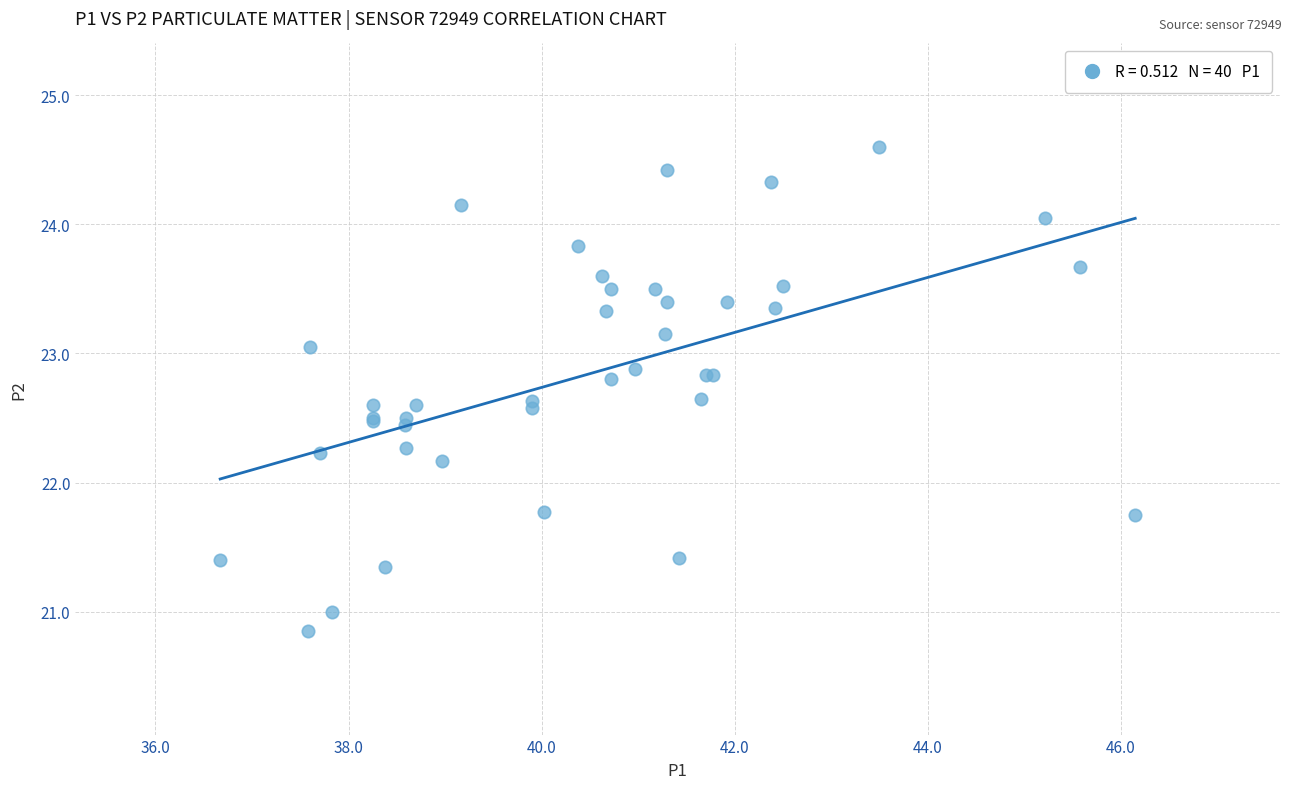

What Y value in the scatter plot is closest to 22?

22.2